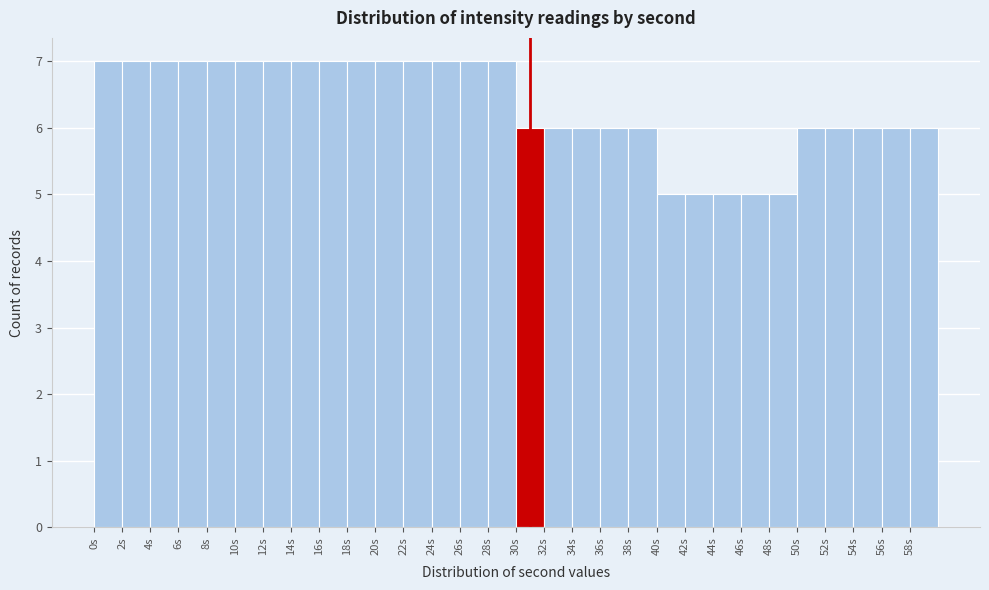

What is the height of the bar covering 4 to 6 on the x-axis? The values are not printed on the chart, so give them approximately, as read against the axis.

7